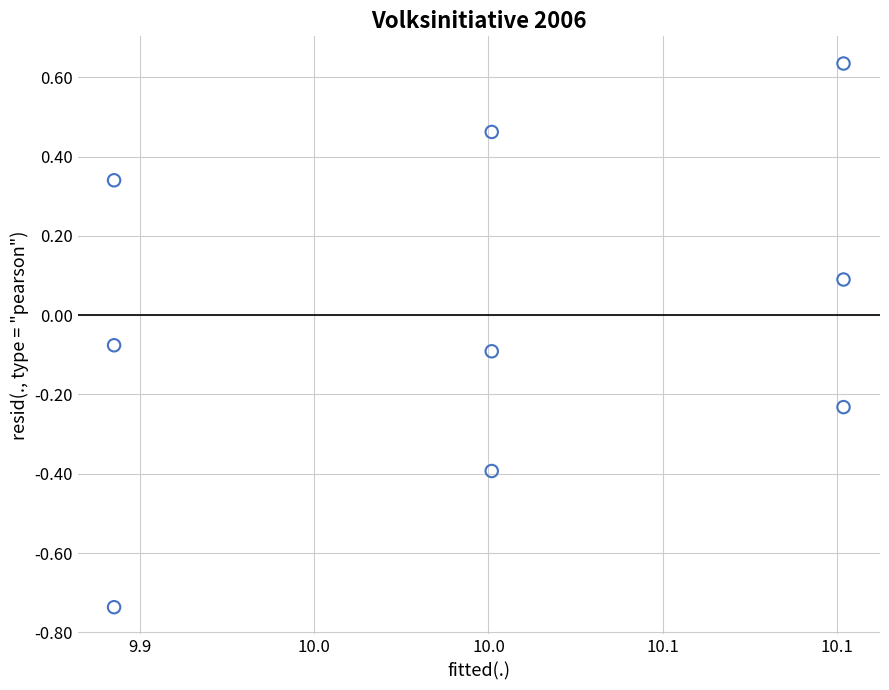

What is the average X value?

10.0